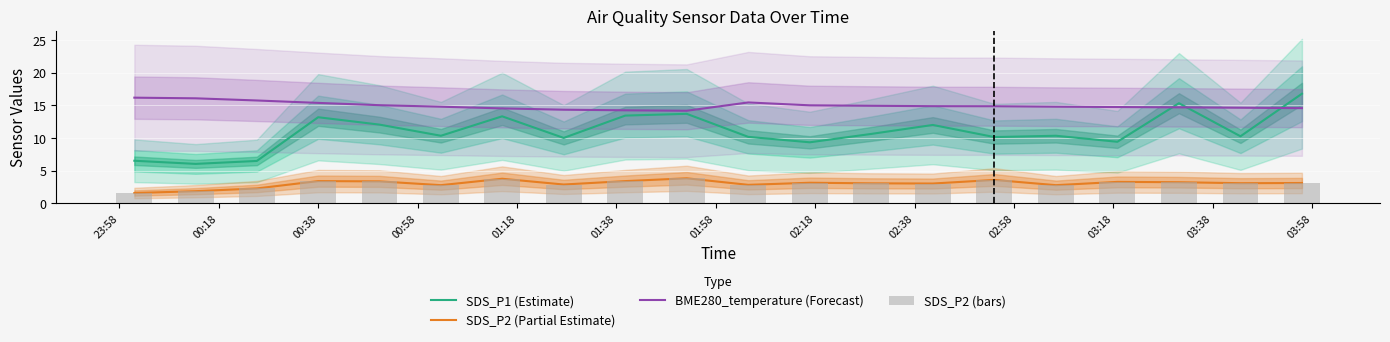

Which series has the largest total across all categories?

BME280_temperature (Forecast)